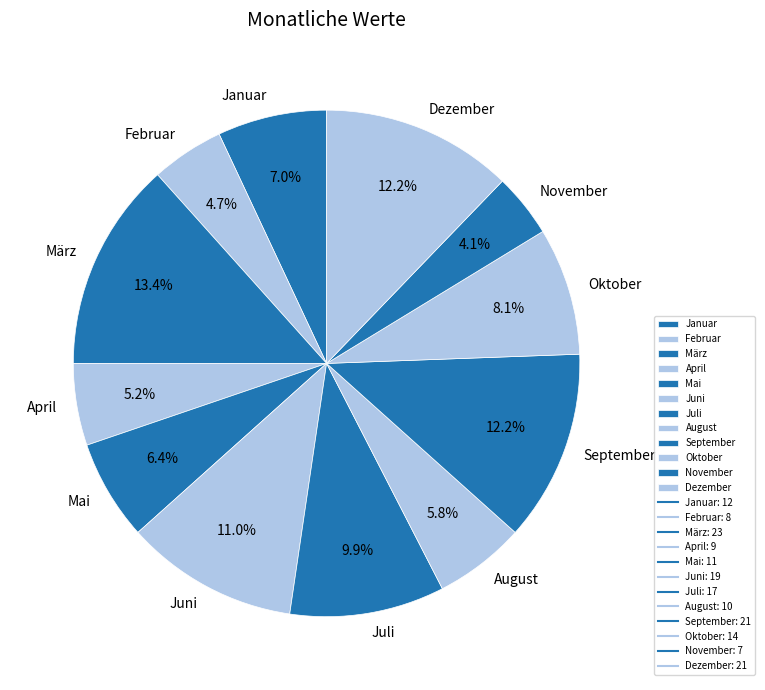

How much of the chart is everything except Juni?

89.0%